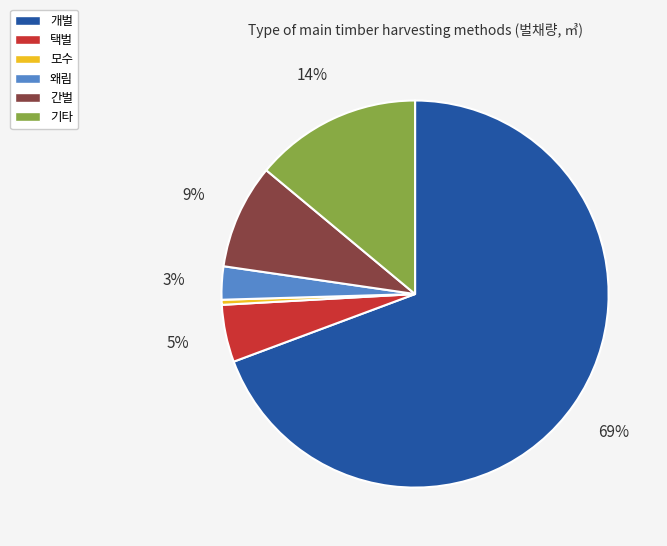

How many slices are in this pie chart?

6